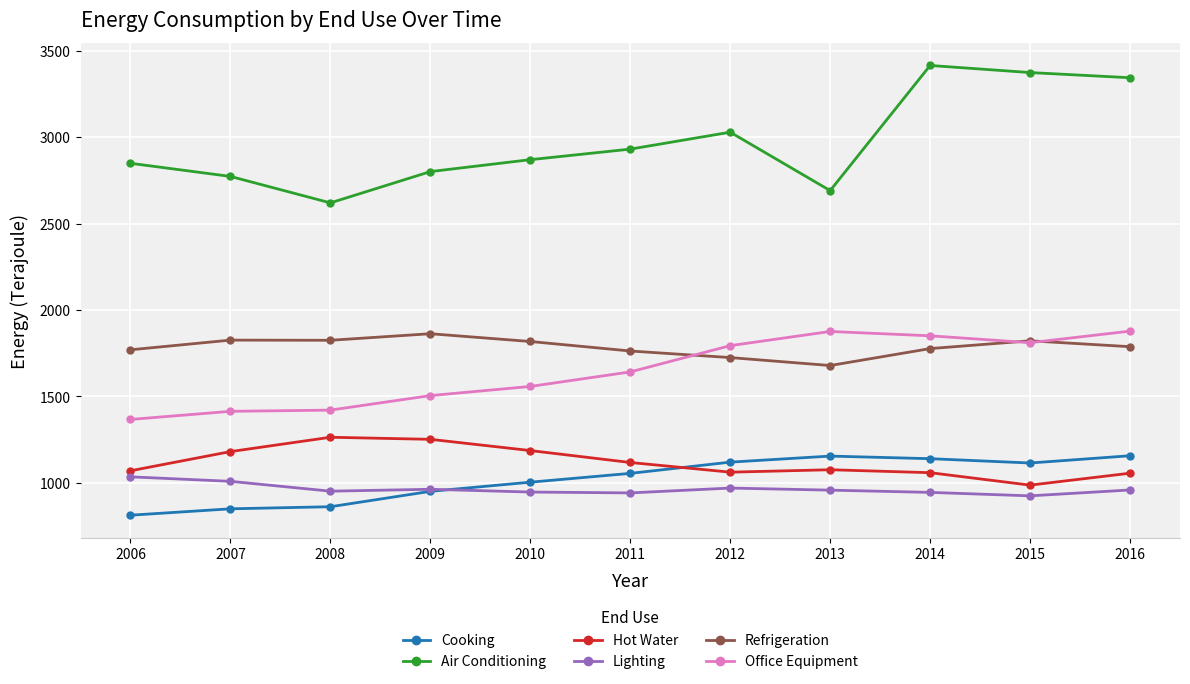

What is the sum of the Air Conditioning values at 2009 and 2010?

5671